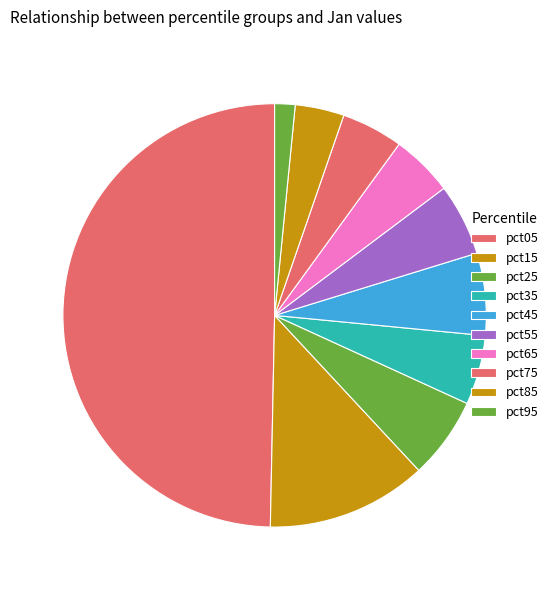

Rank the categories by value from highest to lowest.

pct05, pct15, pct45, pct25, pct55, pct35, pct65, pct75, pct85, pct95